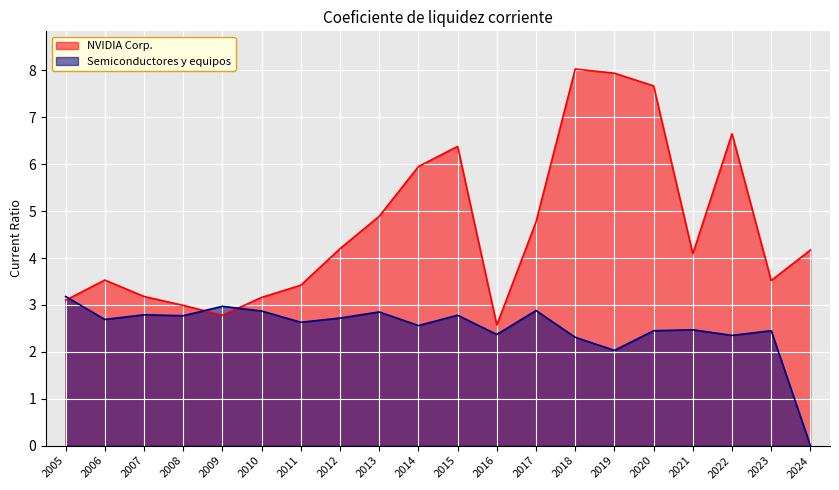

What is the highest value of the Semiconductores y equipos series?

3.2